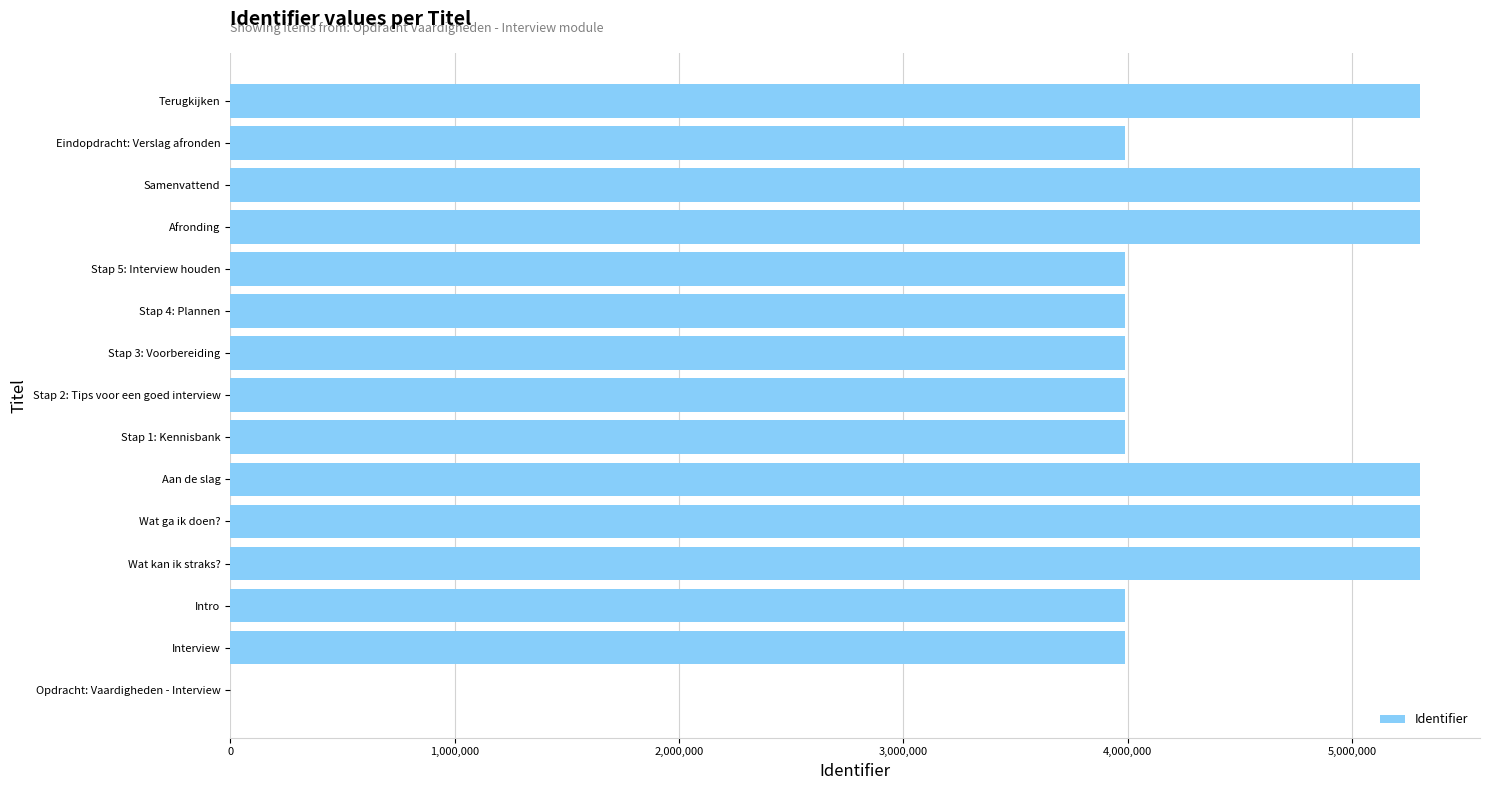

What is the sum of all values?

63748367